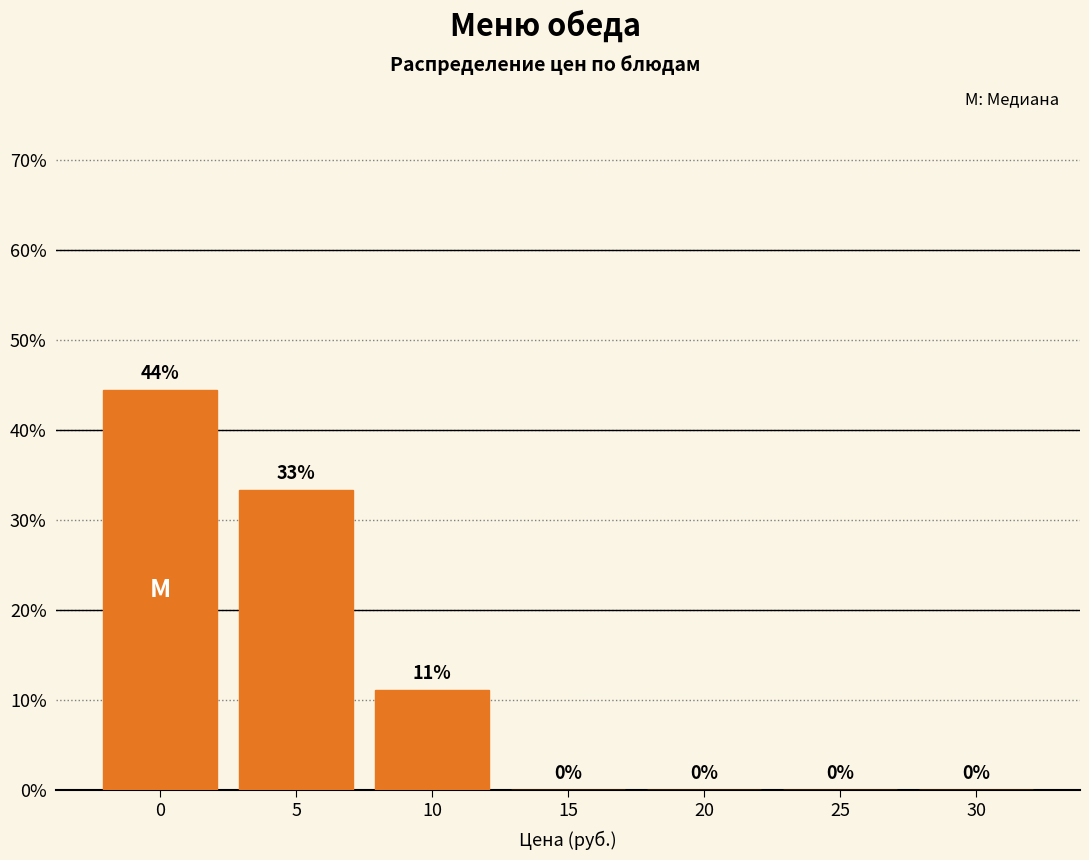

At which label is the value closest to 22?

10